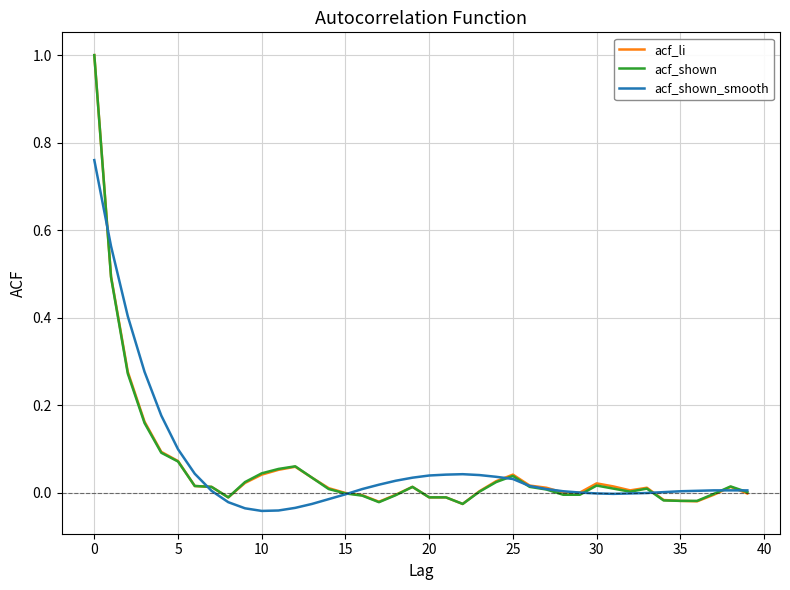

What is the greatest value displayed?

1.0